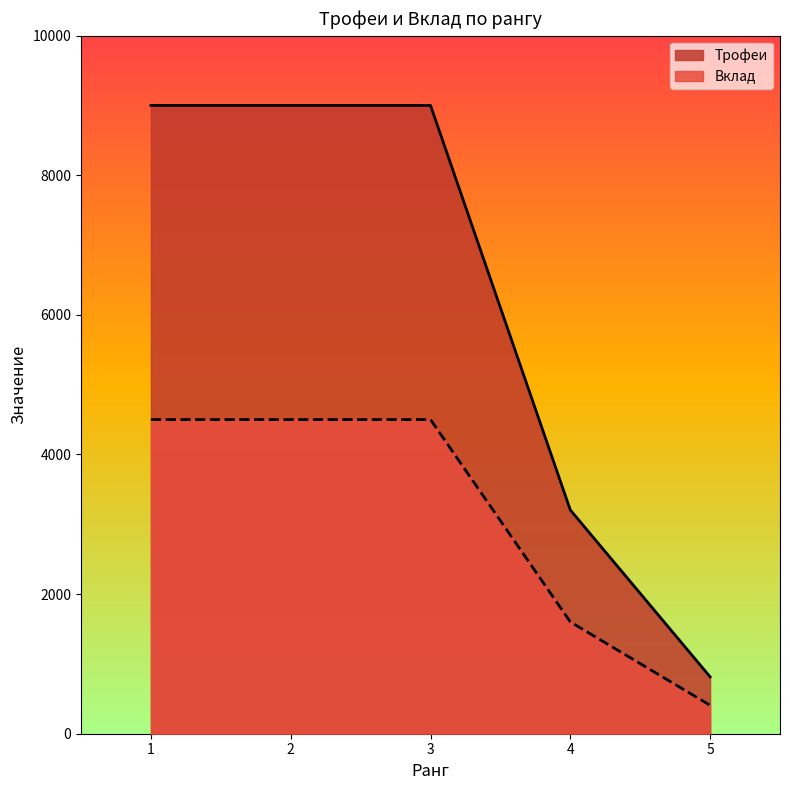

Which series changed the most between 1 and 4?

Трофеи